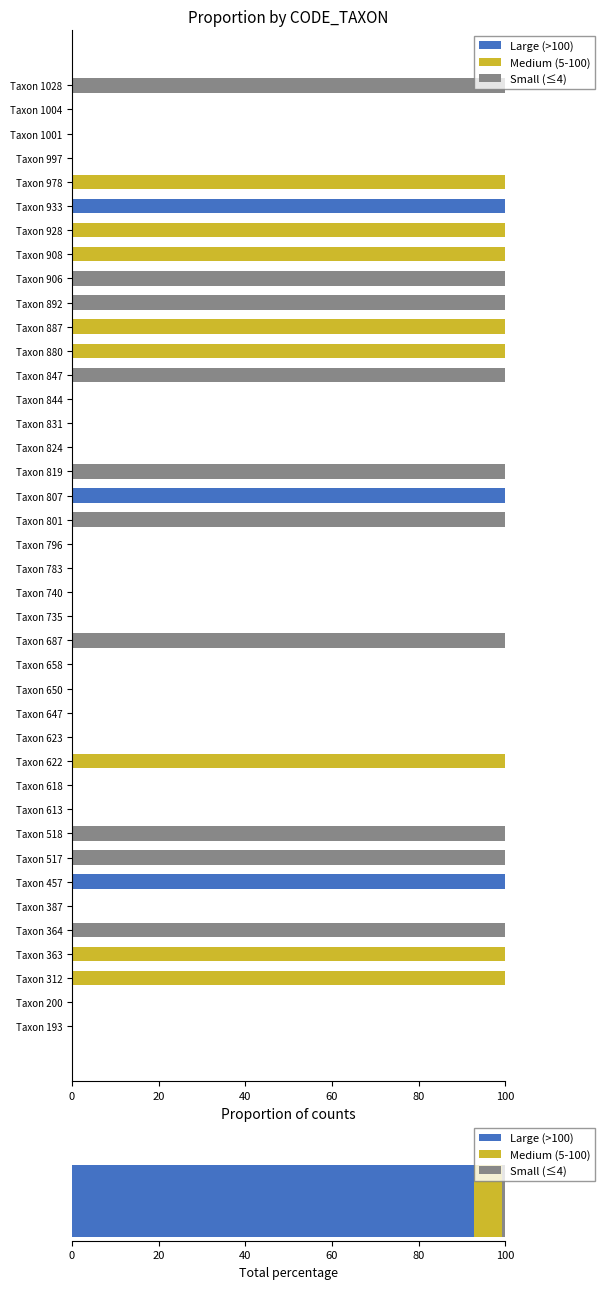

Reading left to right, what are all the values shown in this chart?

Large (>100): 0	0	0	0	0	0	100	0	0	0	0	0	0	0	0	0	0	0	0	0	0	0	100	0	0	0	0	0	0	0	0	0	0	0	100	0	0	0	0	0
Medium (5-100): 0	0	100	100	0	0	0	0	0	0	0	100	0	0	0	0	0	0	0	0	0	0	0	0	0	0	0	0	100	100	0	0	100	100	0	100	0	0	0	0
Small (≤4): 0	0	0	0	100	0	0	100	100	0	0	0	0	0	0	0	100	0	0	0	0	100	0	100	0	0	0	100	0	0	100	100	0	0	0	0	0	0	0	100